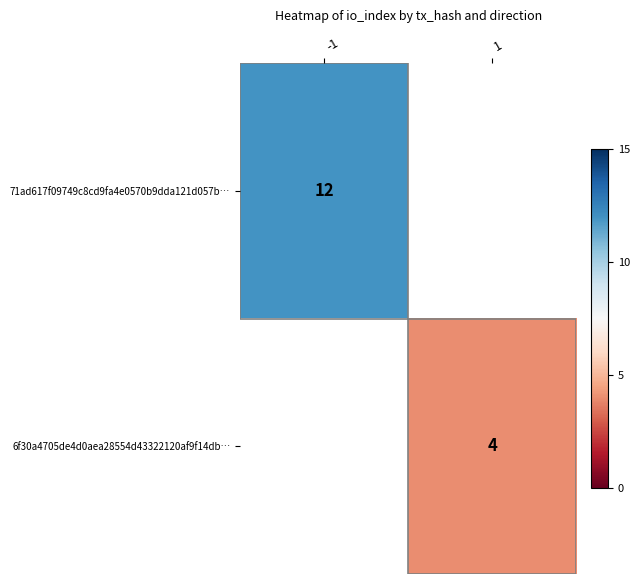

True or false: 71ad617f09749c8cd9fa4e0570b9dda121d057b… has a value of 12 at -1.

True